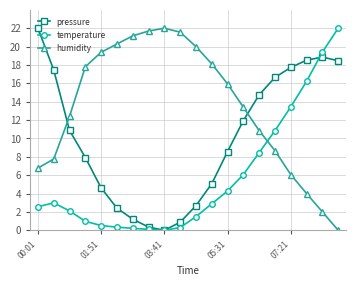

True or false: humidity and pressure intersect in this chart.

True